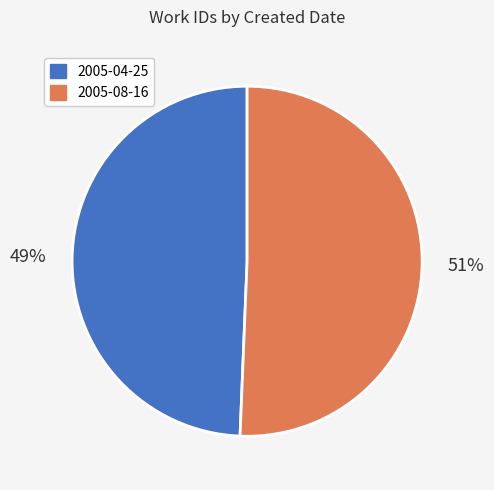

Do 2005-08-16 and 2005-04-25 together represent more than half of the pie?

Yes